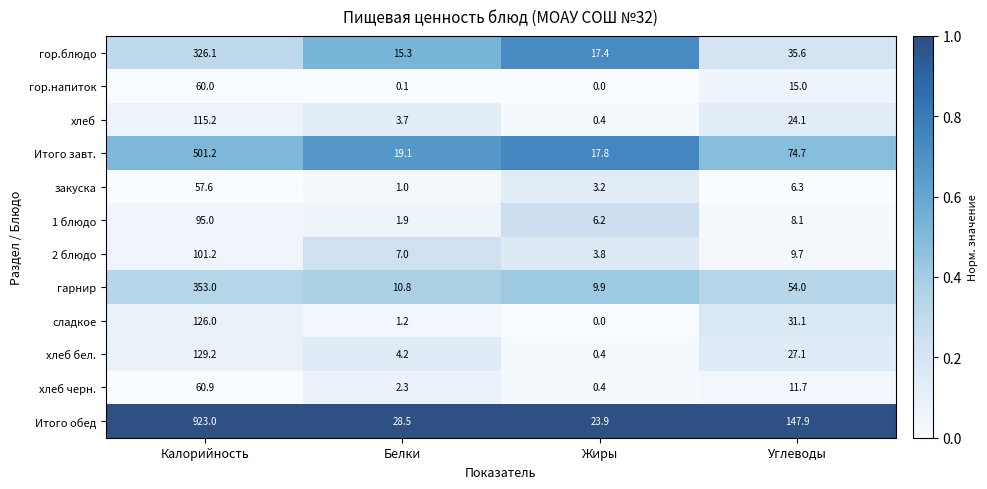

Which series has the largest range (max minus min)?

Итого обед